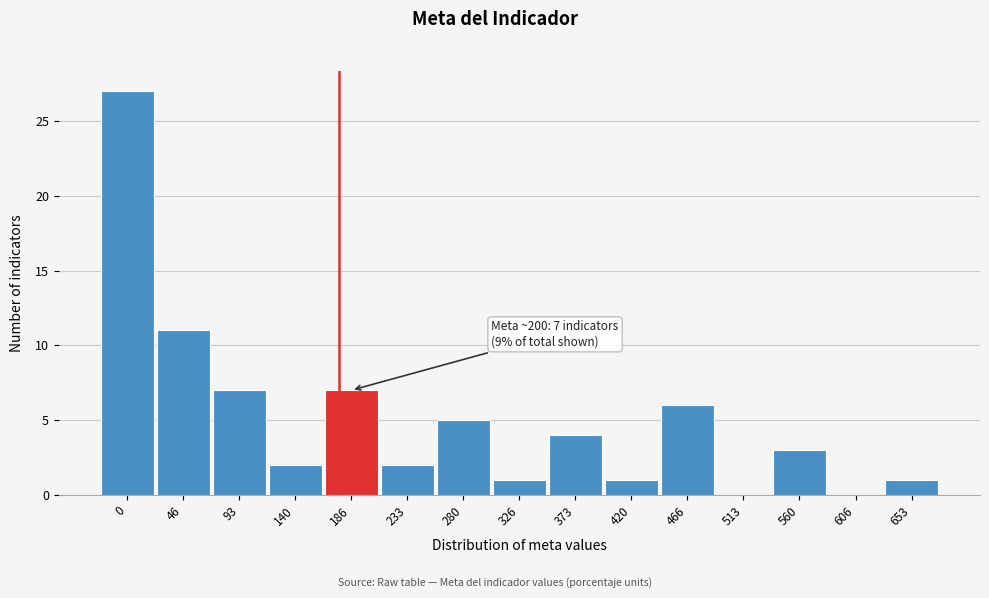

Reading left to right, what are all the values shown in this chart?

0=27	46=11	93=7	140=2	186=7	233=2	280=5	326=1	373=4	420=1	466=6	513=0	560=3	606=0	653=1